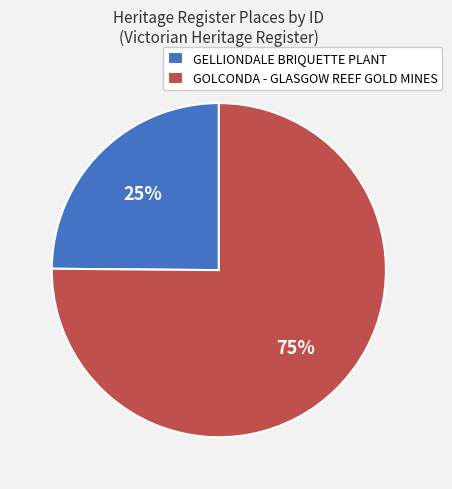

Does GOLCONDA - GLASGOW REEF GOLD MINES account for over 50% of the chart?

Yes